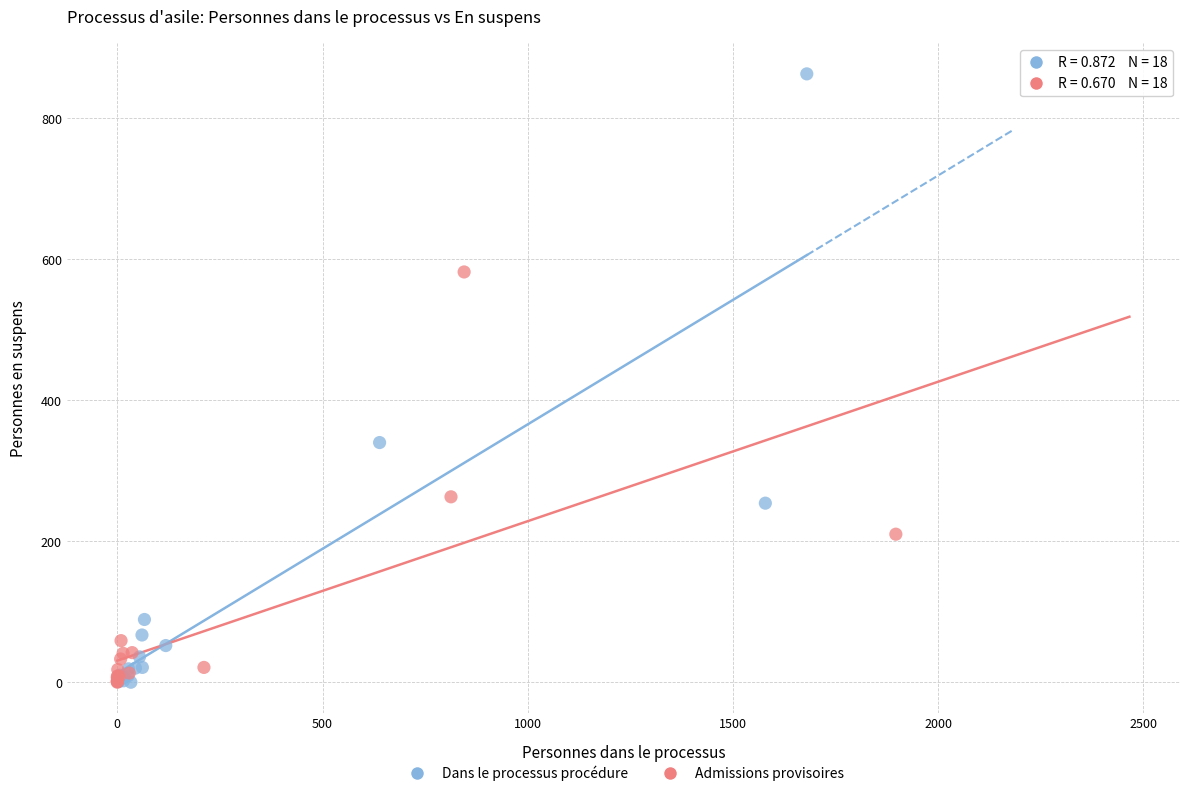

Which series has the largest Y range (max minus min)?

Dans le processus procédure